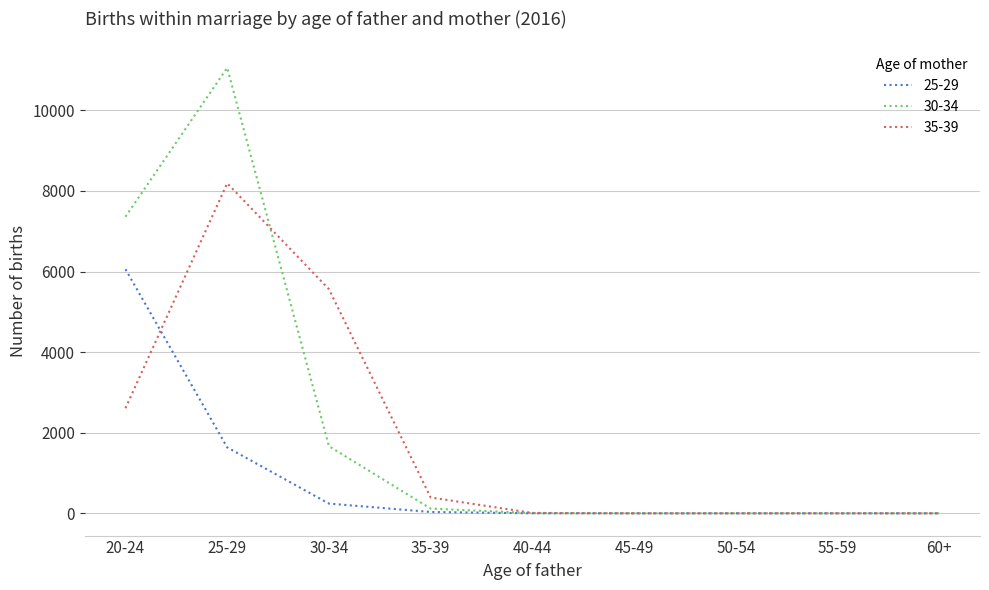

Rank the series by their maximum value, from highest to lowest.

30-34, 35-39, 25-29